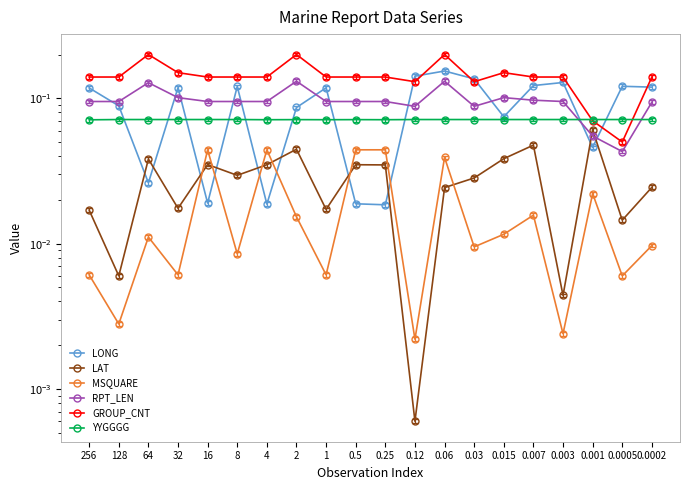

Where is the first local minimum for MSQUARE?

128